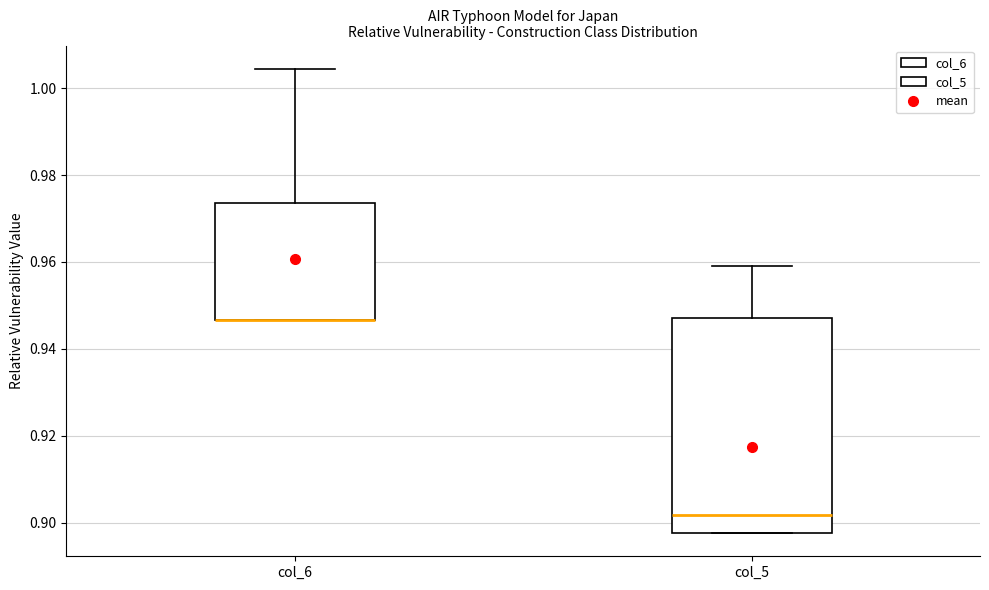

Reading left to right, transcribe this box plot: for each box, give where its median line is, the range the box spans, and where its two whiskers end, as read against the y-axis. The values are not printed on the chart, so give them approximately, as read against the axis.

col_6: median 0.946 (drawn on the box's lower edge), box 0.946 to 0.974, whiskers 0.946 to 1.004
col_5: median 0.902, box 0.898 to 0.948, whiskers 0.898 to 0.960